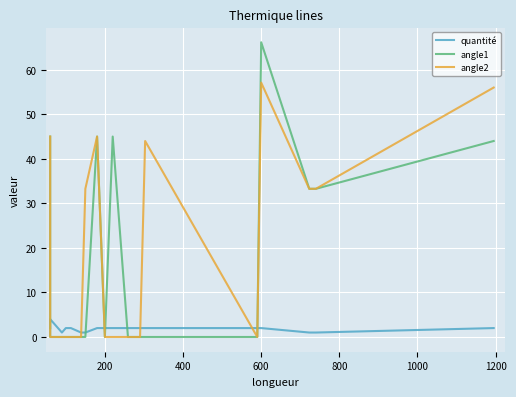

How many intersections are there between quantité and angle1?

6